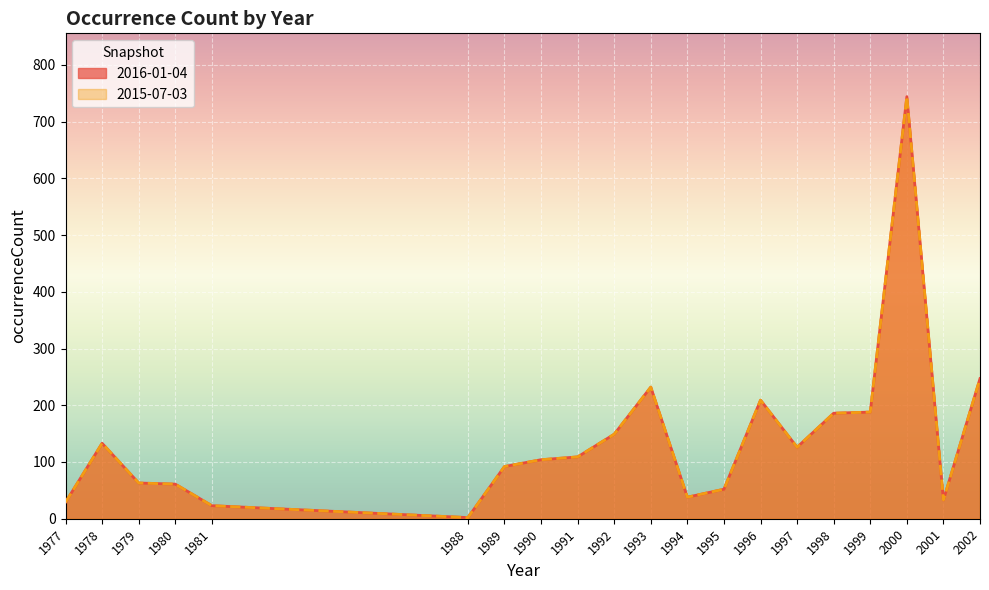

In 2016-01-04, how many points are lower than both neighbors (excluding endpoints)?

4